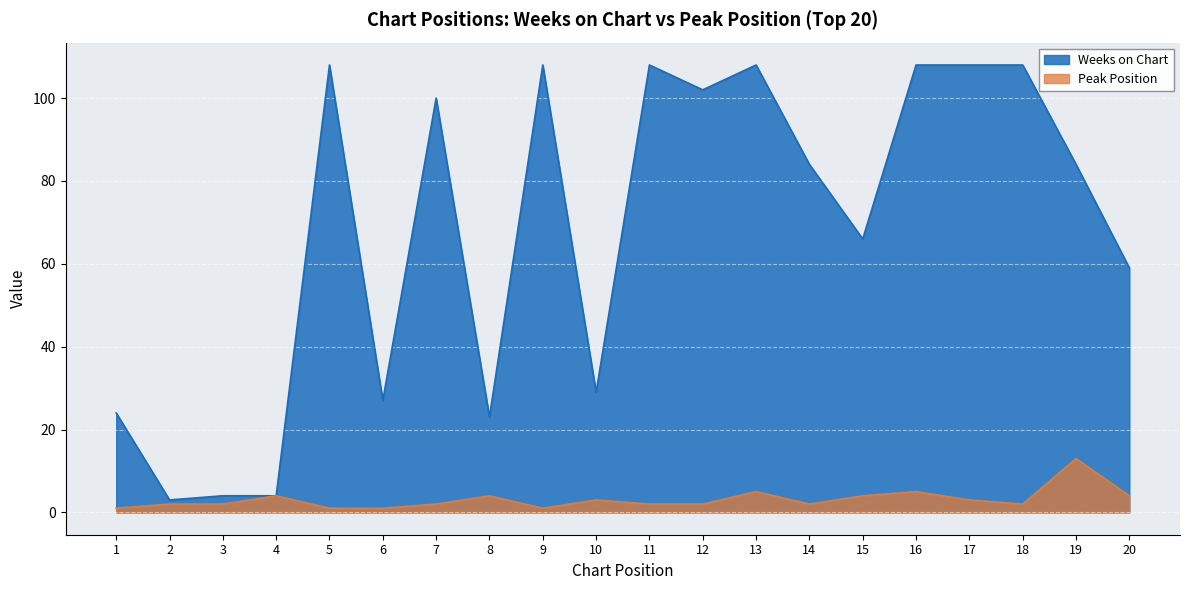

Between 9 and 17, which is larger?

9